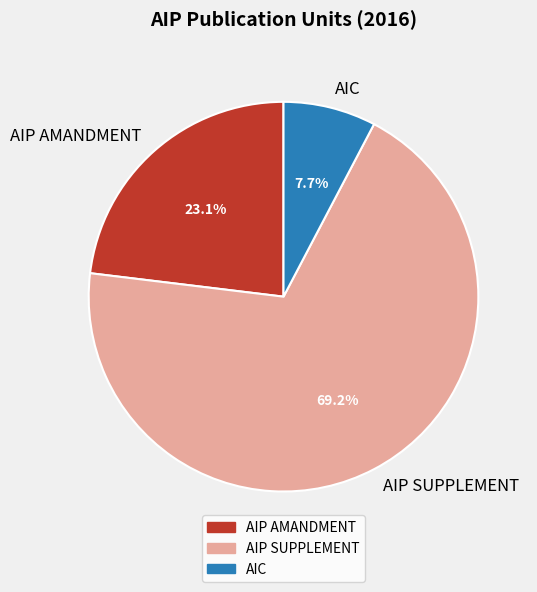

What percentage is NOT represented by AIC?

92.3%